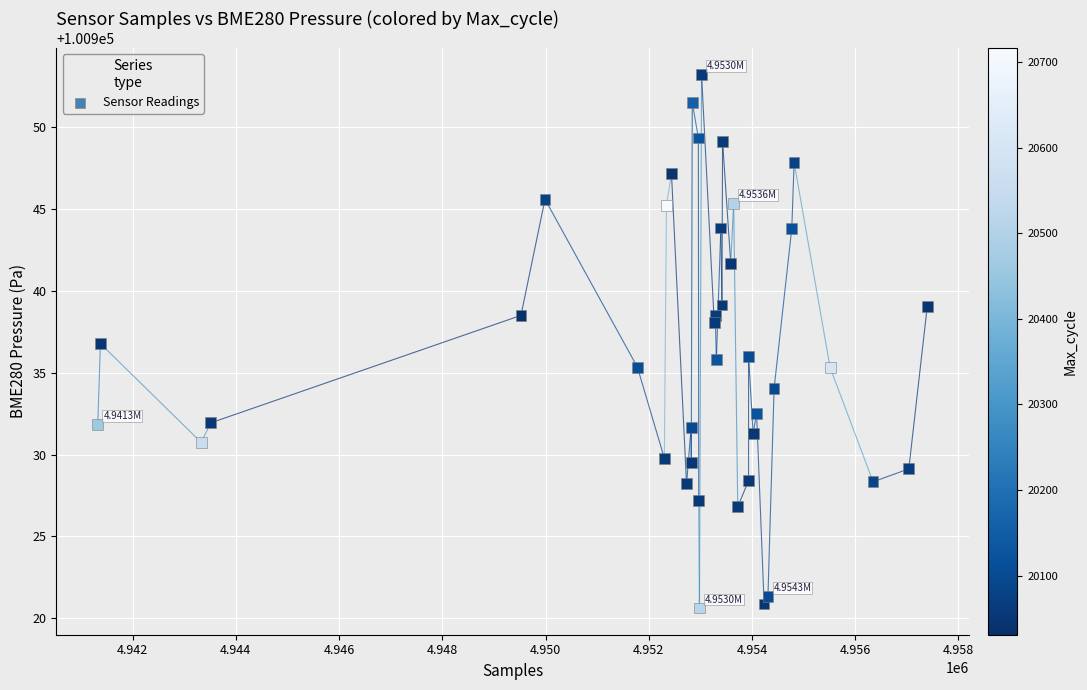

What is the range of Y values (max minus min)?

32.6